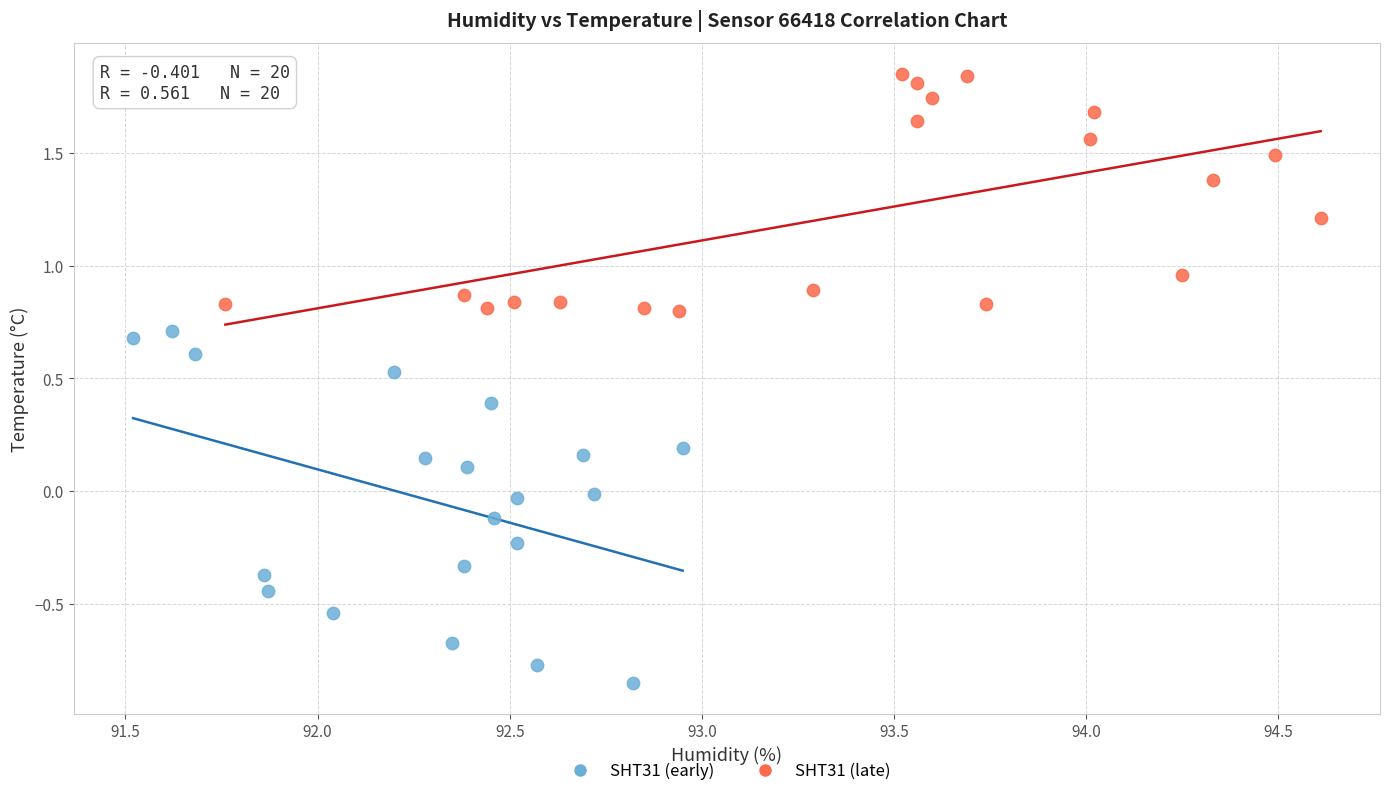

Which series contains the lowest Y value?

SHT31 (early)